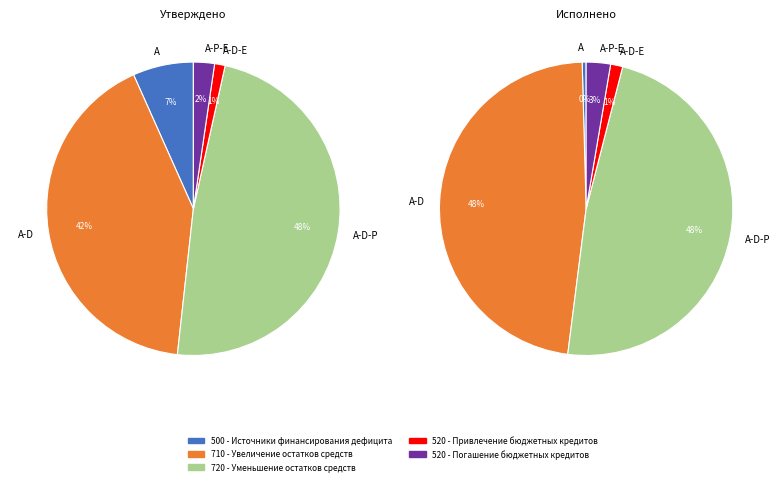

True or false: 500 - Источники финансирования дефицита accounts for 12% of the total.

False